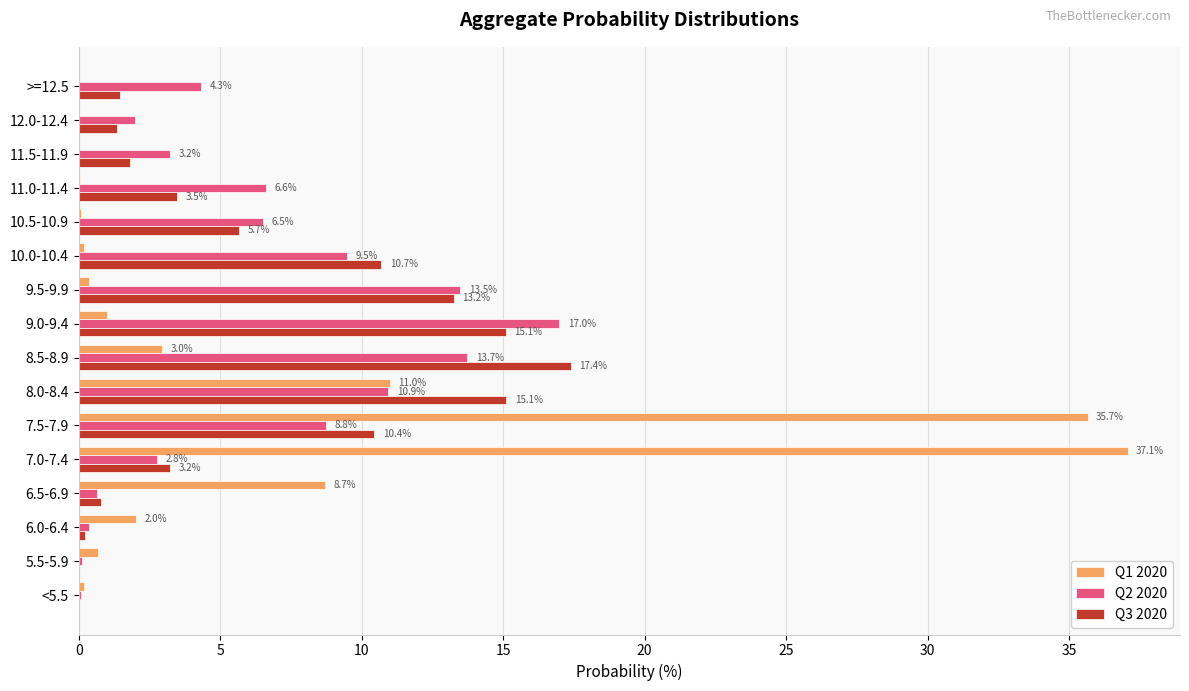

The value of Q3 2020 at 10.0-10.4 is 17.9. True or false?

False